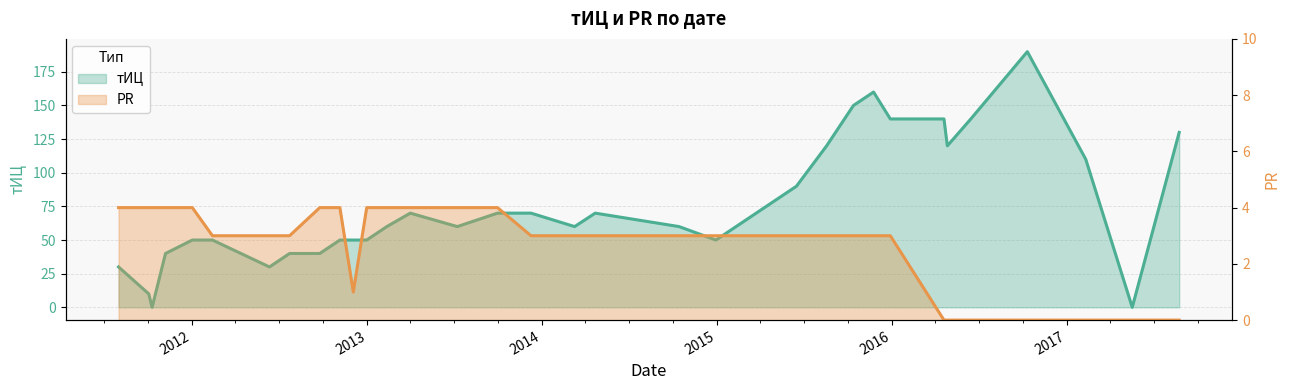

Which series changed the most between 2012-12-03 and 2012-12-31?

PR